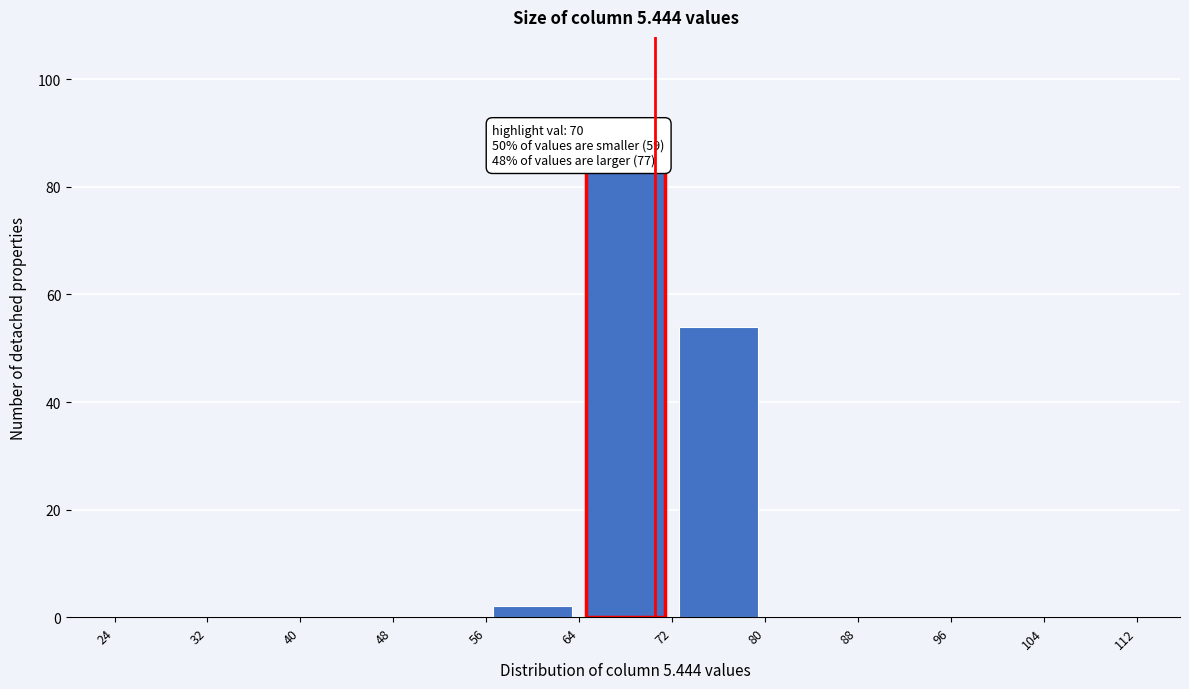

Over which range of the x-axis is the bar tallest?

64 to 72